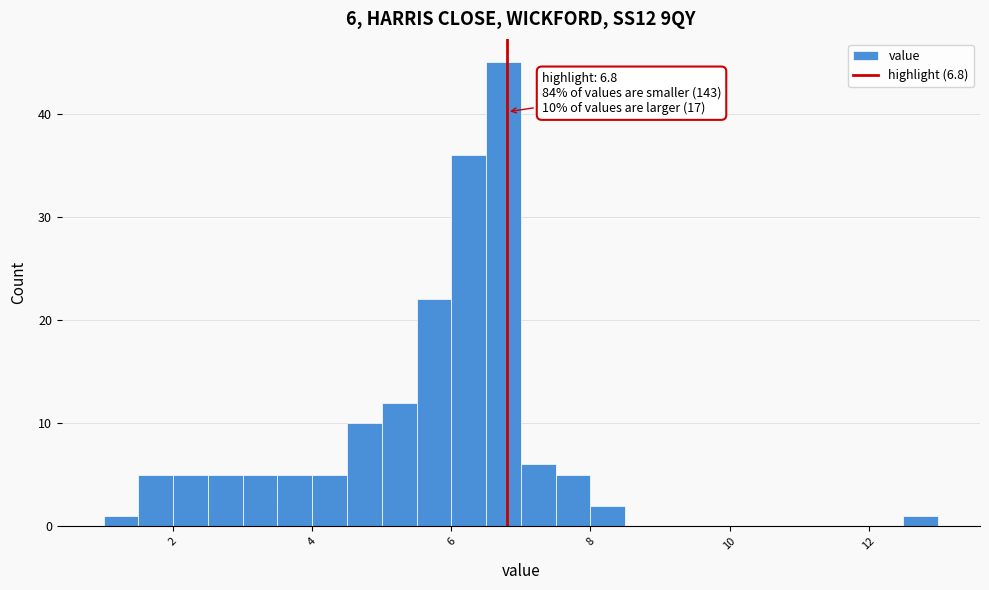

Read against the x-axis, roughly where is the centre of the tallest bar?

6.8